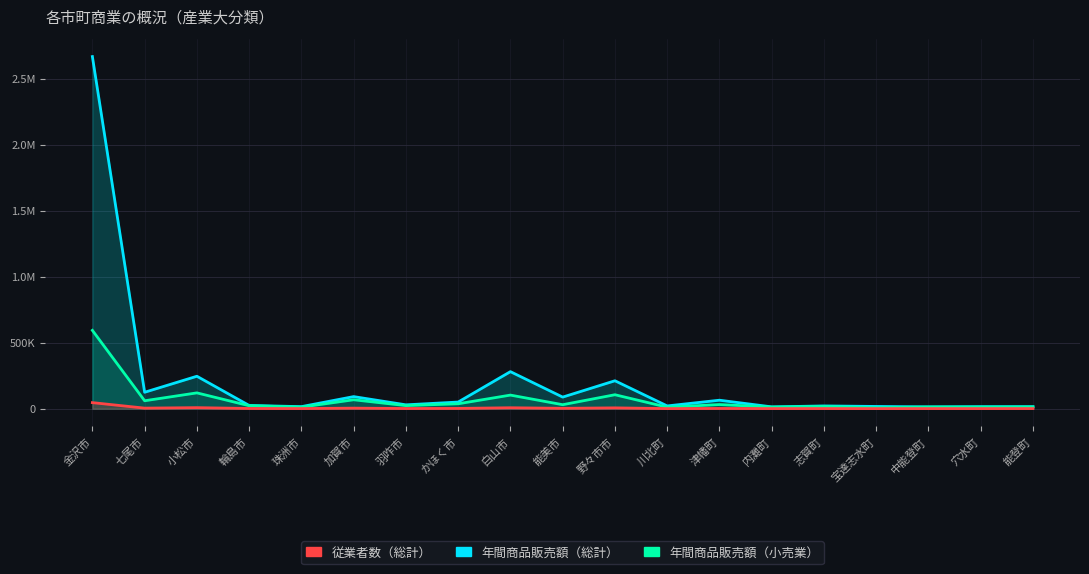

What is the label of the 19th point from the right?

金沢市